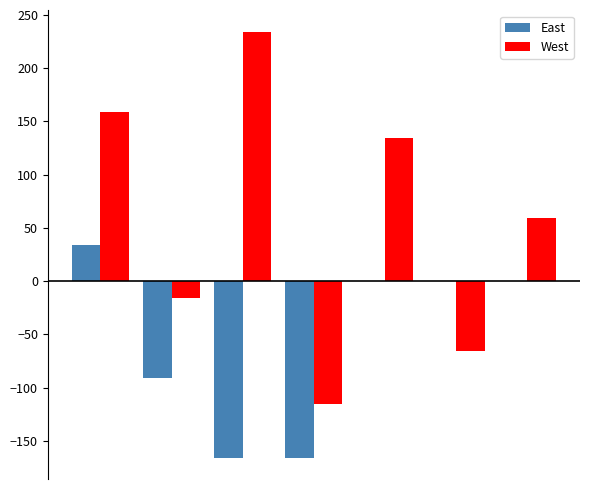

What are all the series names shown in the legend?

East, West